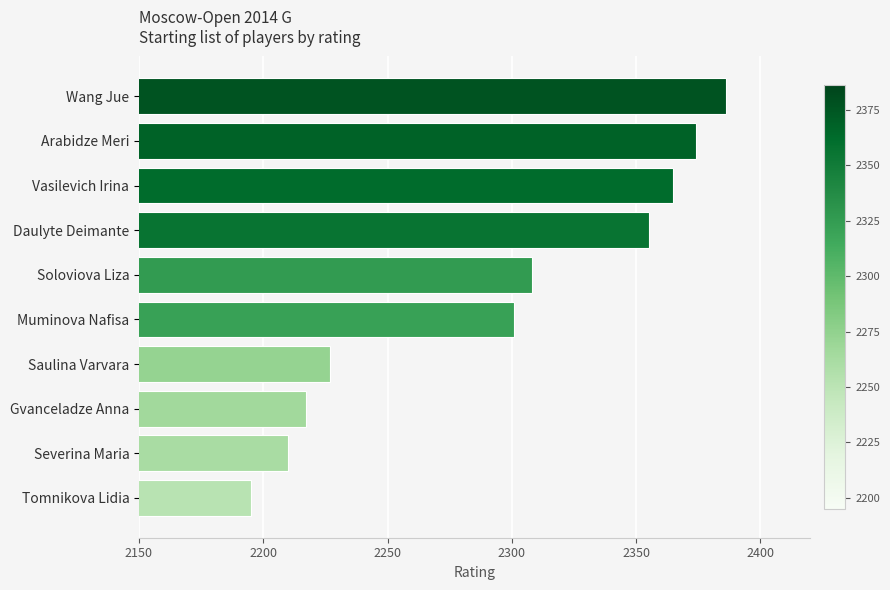

List the labels in order of value, largest first.

Wang Jue, Arabidze Meri, Vasilevich Irina, Daulyte Deimante, Soloviova Liza, Muminova Nafisa, Saulina Varvara, Gvanceladze Anna, Severina Maria, Tomnikova Lidia